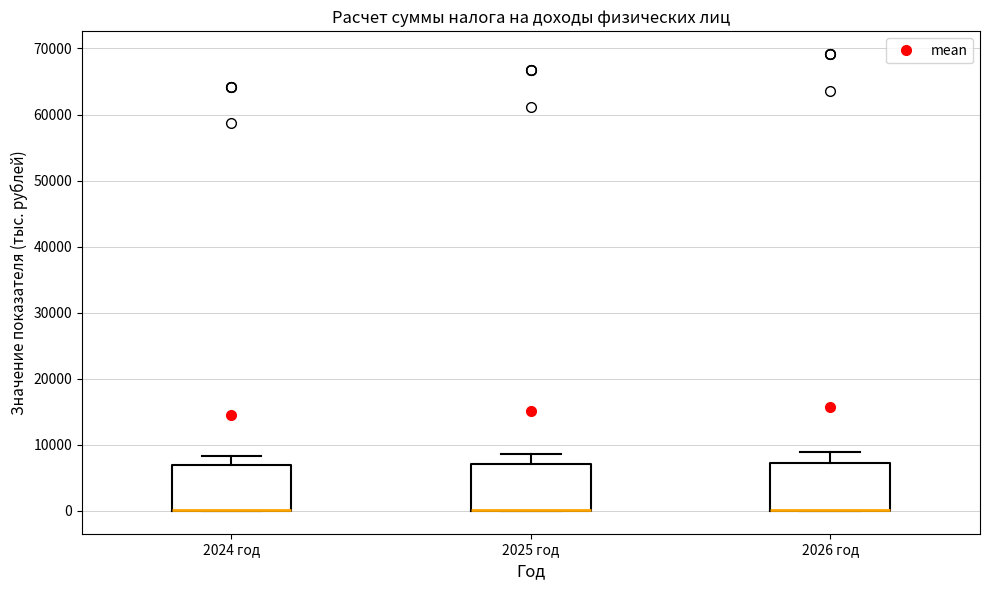

Reading left to right, transcribe this box plot: for each box, give where its median line is, the range the box spans, and where its two whiskers end, as read against the y-axis. The values are not printed on the chart, so give them approximately, as read against the axis.

2024 год: median 0 (drawn on the box's lower edge), box 0 to 7000, whiskers 0 to 8000
2025 год: median 0 (drawn on the box's lower edge), box 0 to 7000, whiskers 0 to 9000
2026 год: median 0 (drawn on the box's lower edge), box 0 to 7000, whiskers 0 to 9000